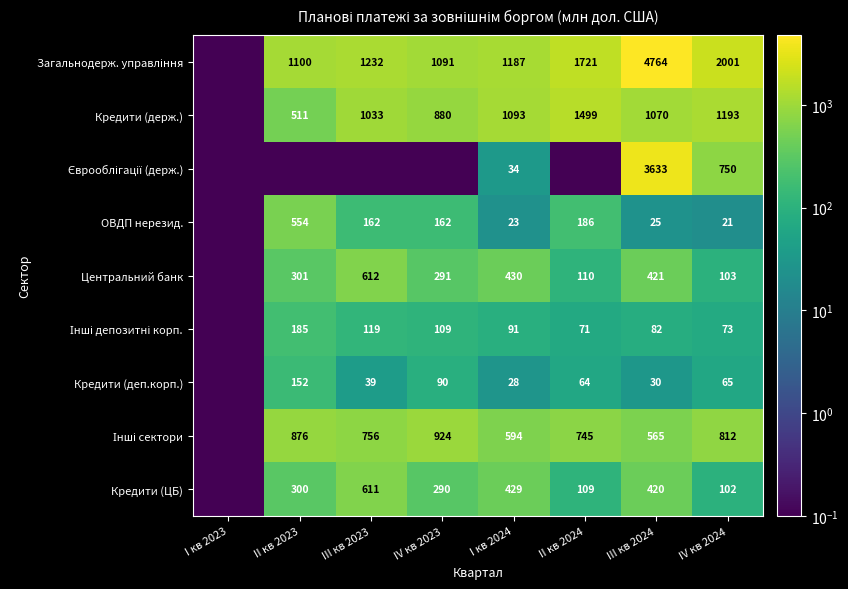

The Кредити (держ.) series shows 626.4 at III кв 2023. True or false?

False